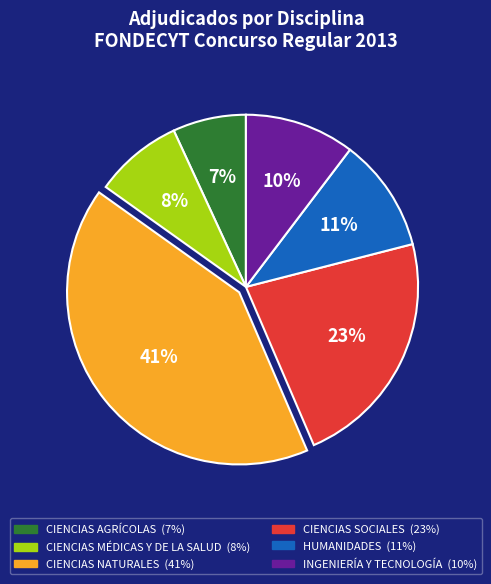

How many slices are in this pie chart?

6